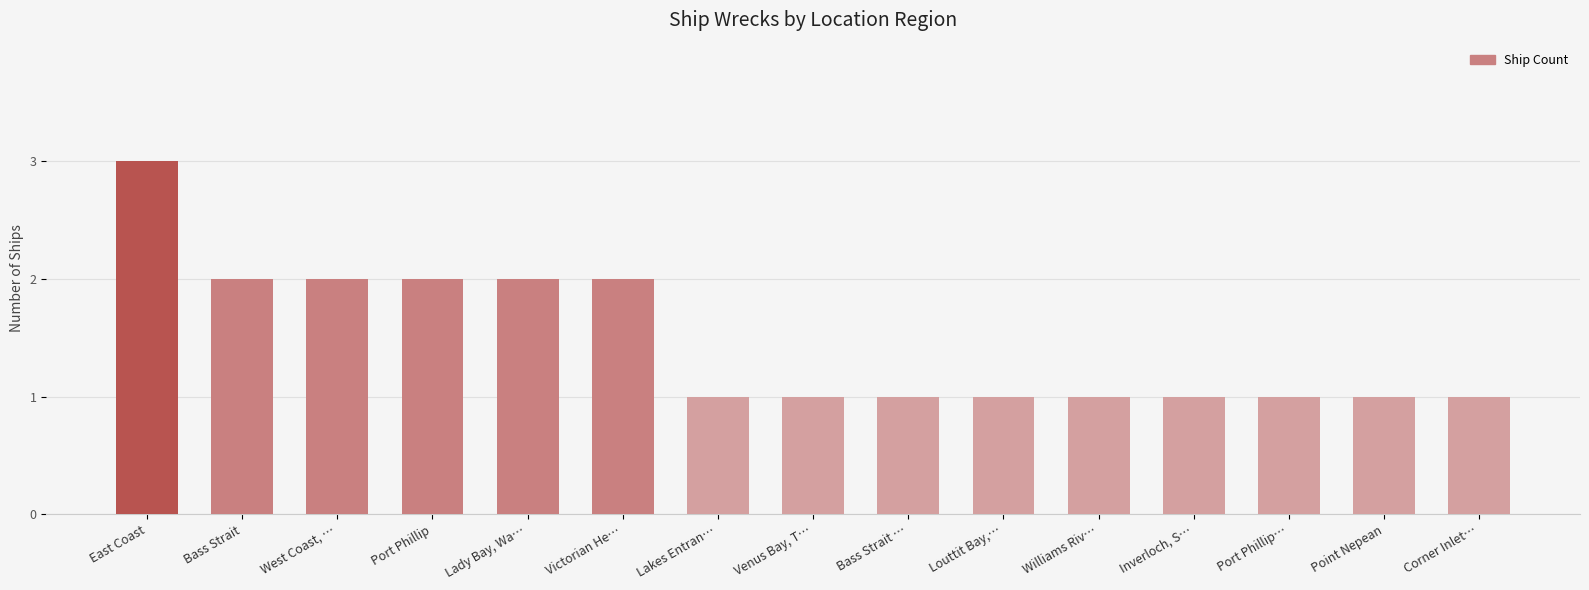

What position from the left is Bass Strait?

2